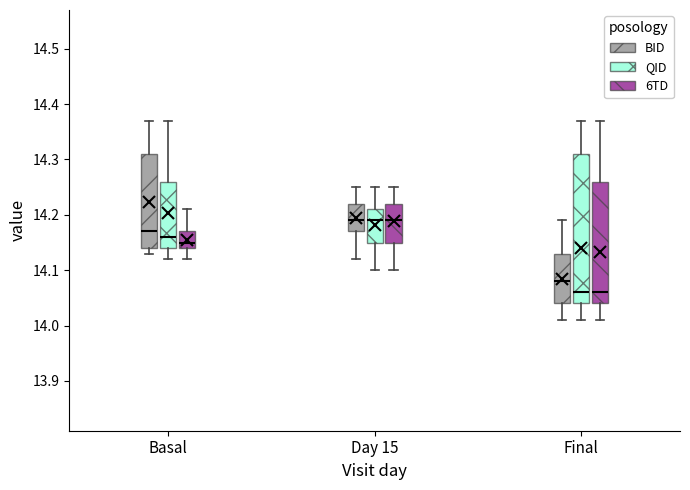

Reading left to right, read every box against the y-axis: the position of its median line, the range the box covers, and the ends of its whiskers. The values are not printed on the chart, so give them approximately, as read against the axis.

Basal (BID): median 14.17, box 14.14 to 14.31, whiskers 14.13 to 14.37
Basal (QID): median 14.16, box 14.14 to 14.26, whiskers 14.12 to 14.37
Basal (6TD): median 14.15, box 14.14 to 14.17, whiskers 14.12 to 14.21
Day 15 (BID): median 14.19, box 14.17 to 14.22, whiskers 14.12 to 14.25
Day 15 (QID): median 14.19, box 14.15 to 14.21, whiskers 14.10 to 14.25
Day 15 (6TD): median 14.19, box 14.15 to 14.22, whiskers 14.10 to 14.25
Final (BID): median 14.08, box 14.04 to 14.13, whiskers 14.01 to 14.19
Final (QID): median 14.06, box 14.04 to 14.31, whiskers 14.01 to 14.37
Final (6TD): median 14.06, box 14.04 to 14.26, whiskers 14.01 to 14.37